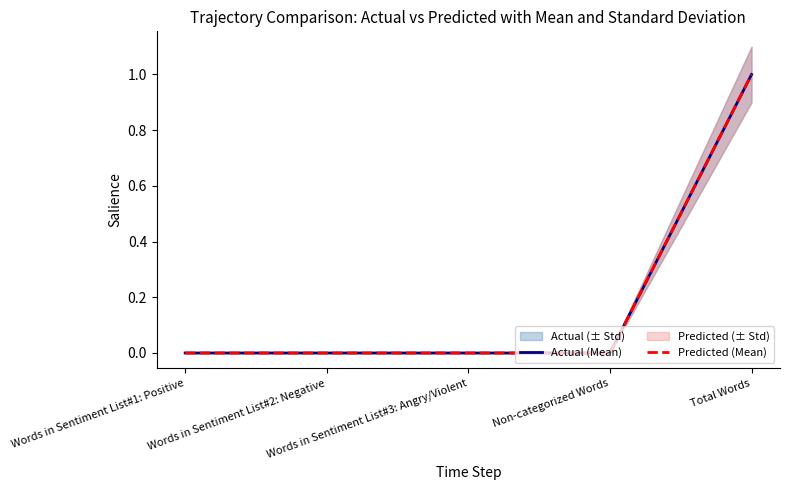

Which series has the largest total across all categories?

Actual (Mean)